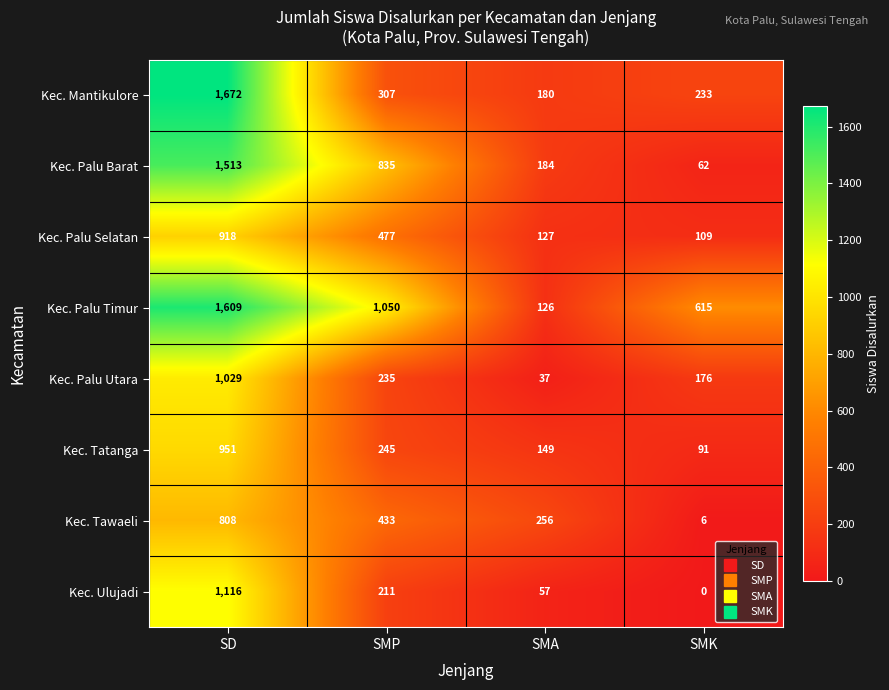

What is the difference between the maximum and minimum values in the Kec. Tatanga series?

860